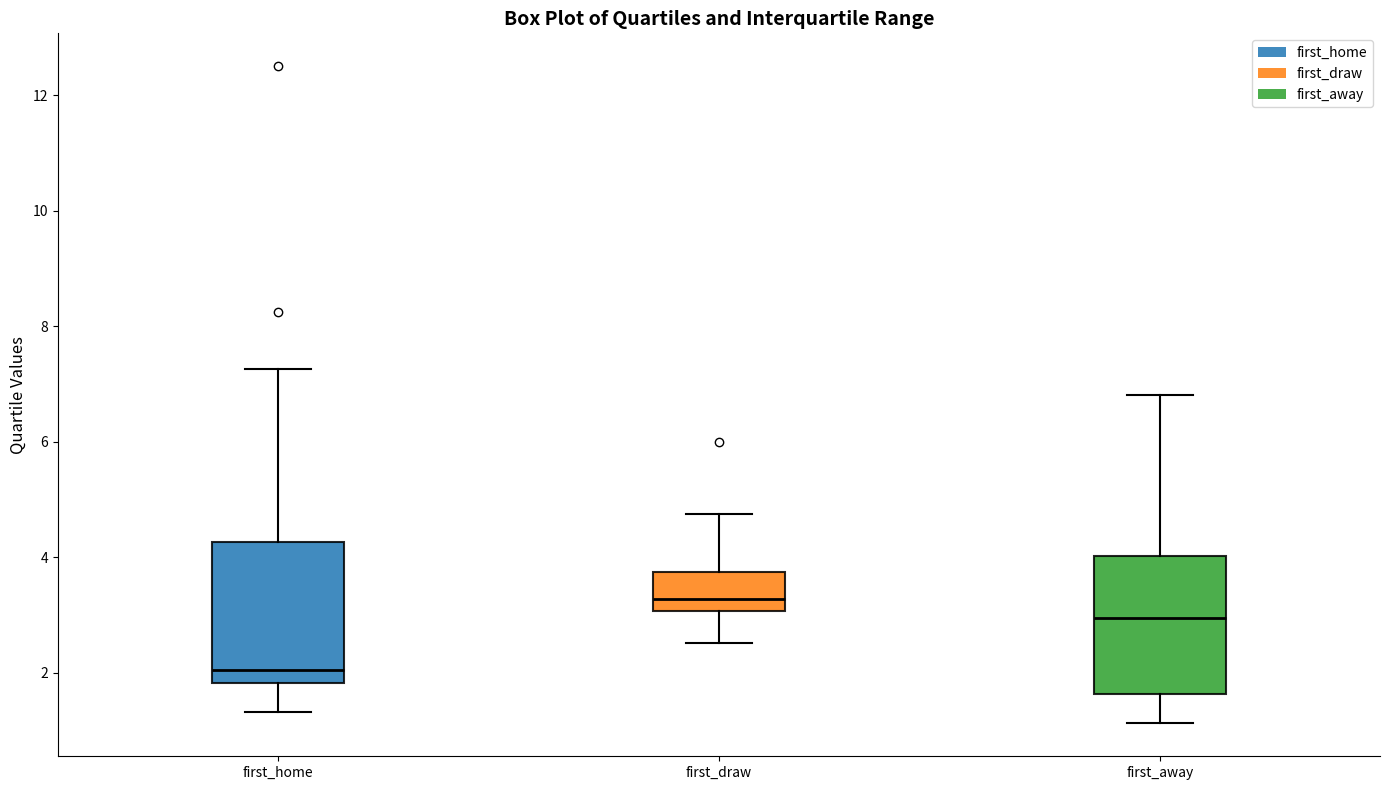

Which box has the lowest median line?

first_home